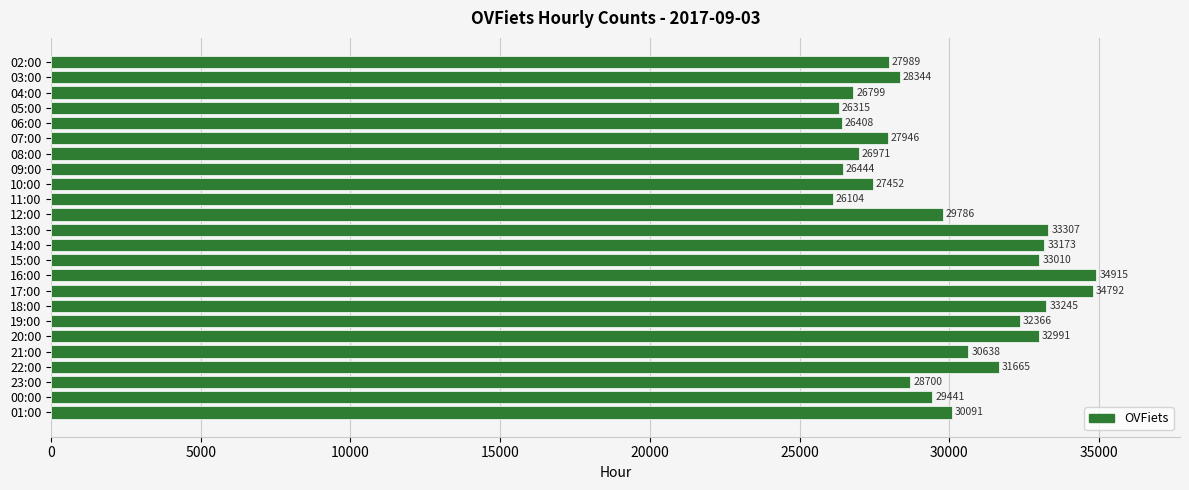

How many bars are there in total?

24